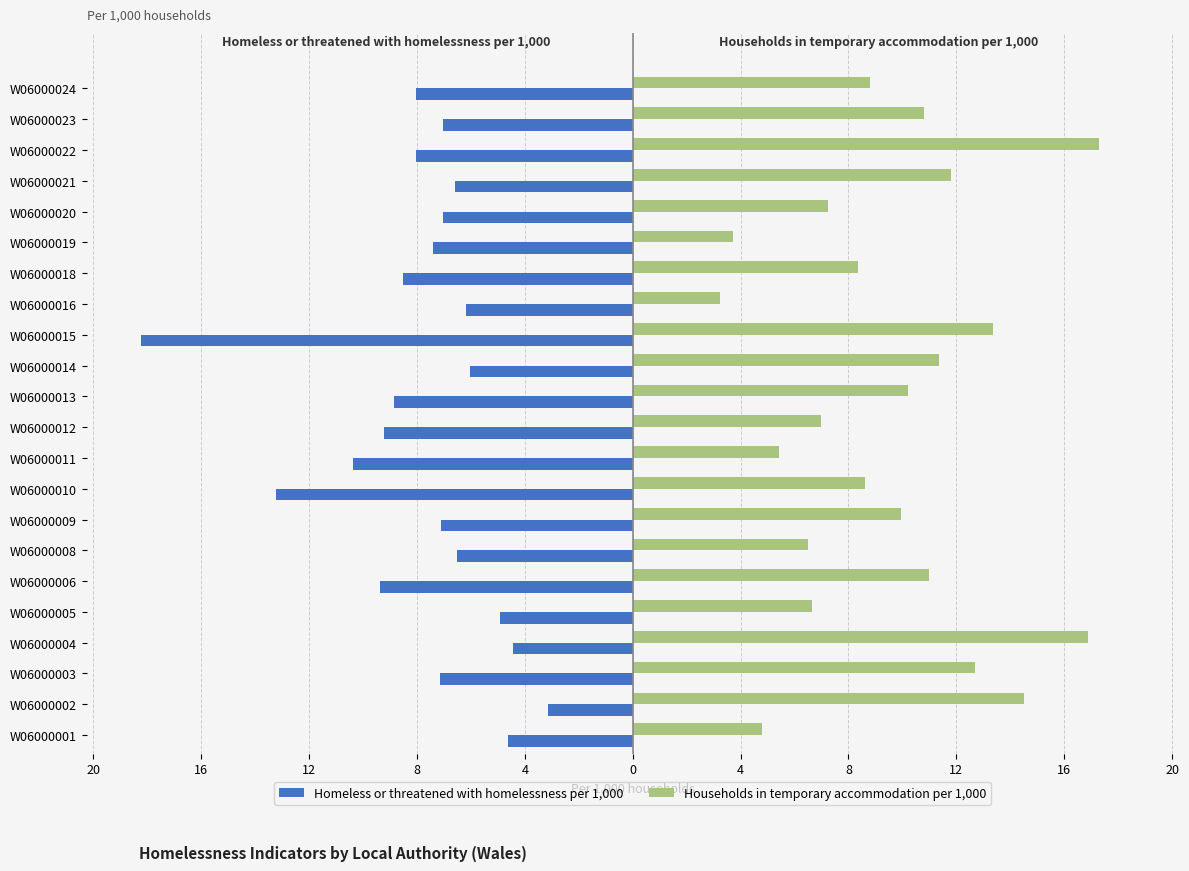

What are all the series names shown in the legend?

Homeless or threatened with homelessness per 1,000, Households in temporary accommodation per 1,000